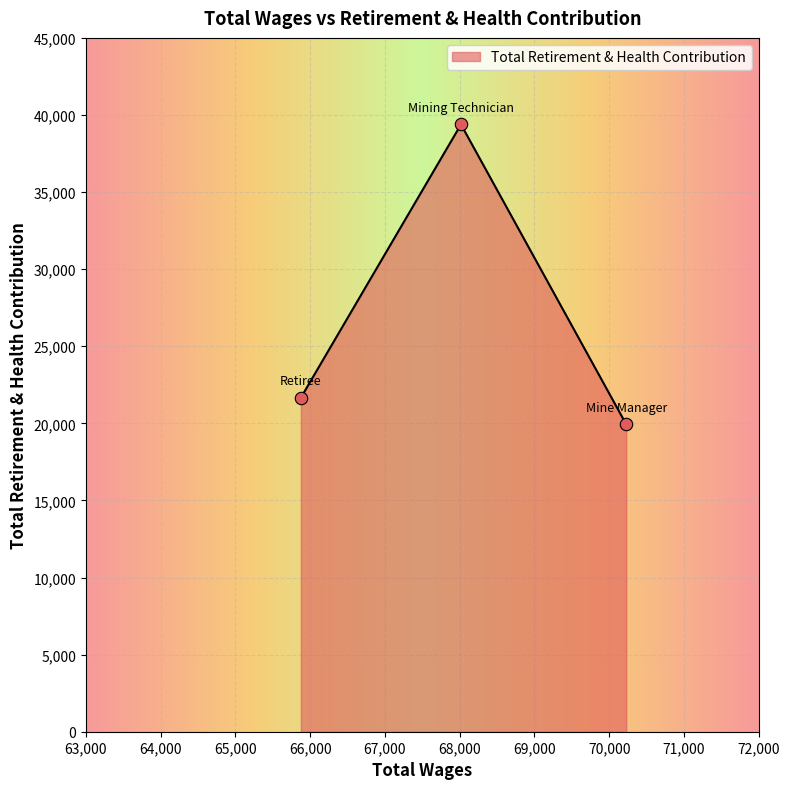

What is the smallest value displayed?

19930